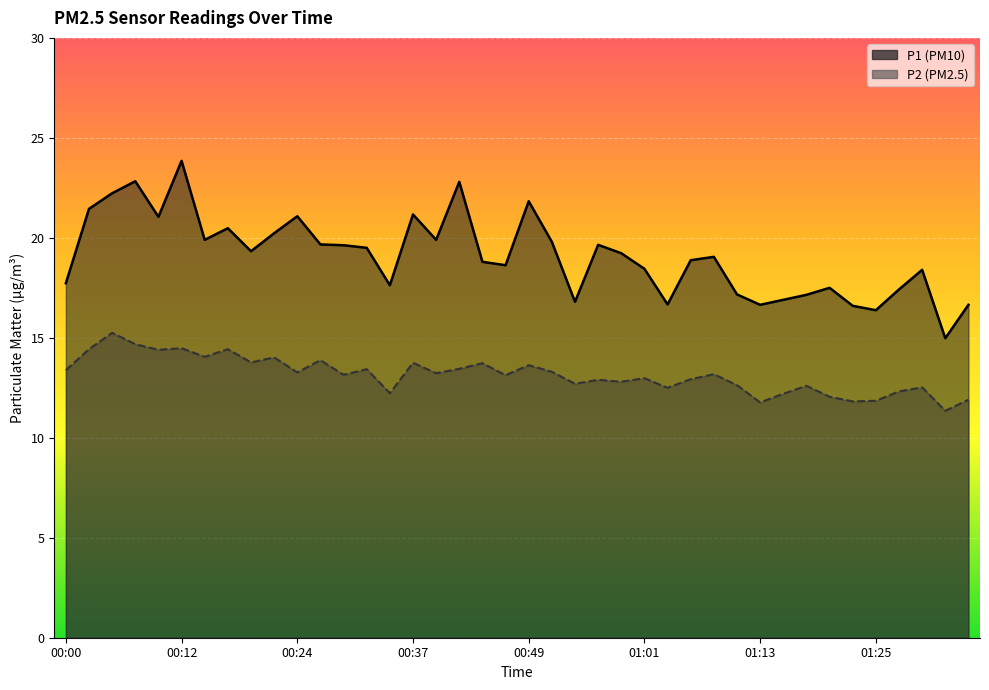

What is the average value of the P1 series?

19.1